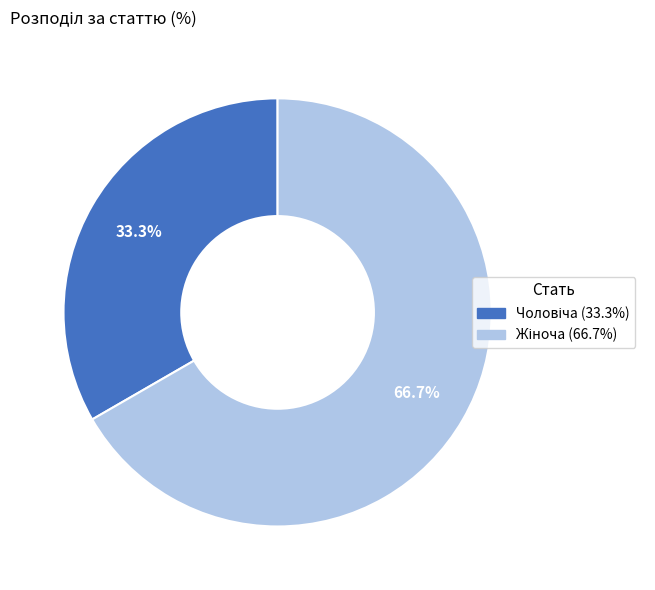

What is the smallest slice in the pie chart?

Чоловіча